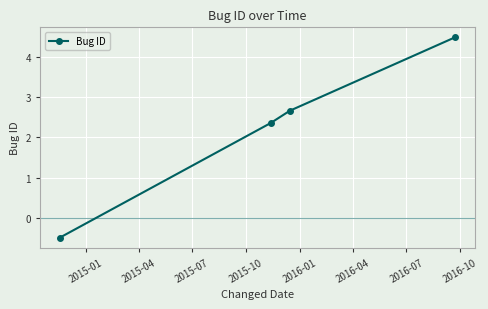

How many categories are shown in the chart?

4